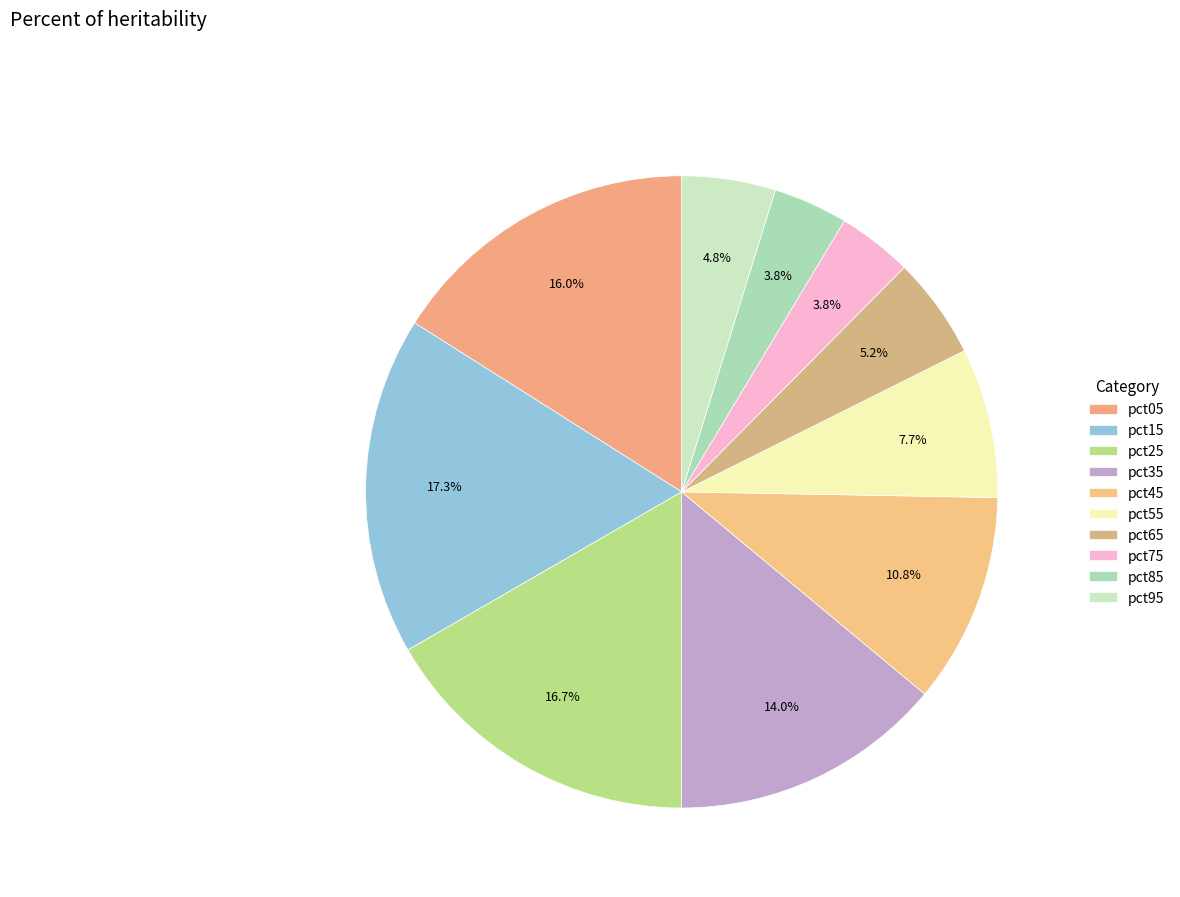

How many slices are in this pie chart?

10